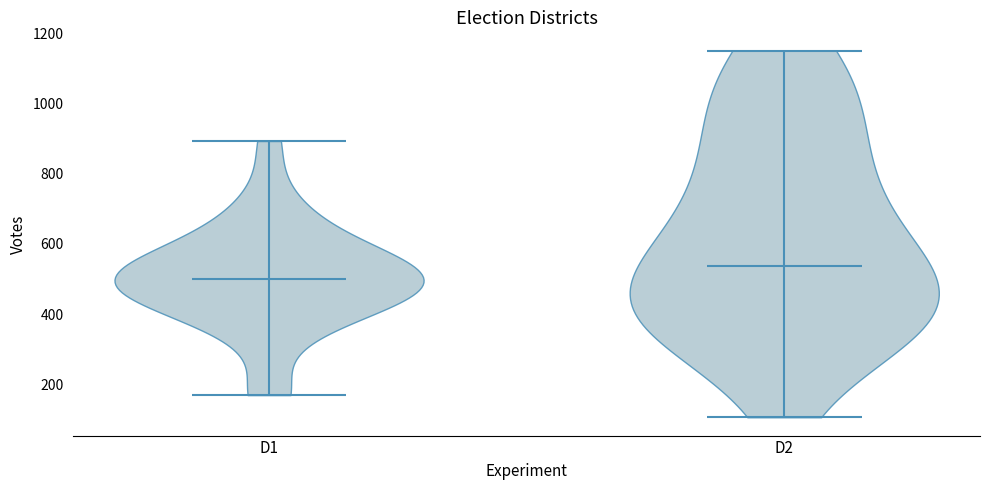

Reading left to right, read every violin against the y-axis: where its median line is, and the lowest and highest points it reaches. The values are not printed on the chart, so give them approximately, as read against the axis.

D1: median line 500, lowest point 180, highest point 900
D2: median line 540, lowest point 100, highest point 1160